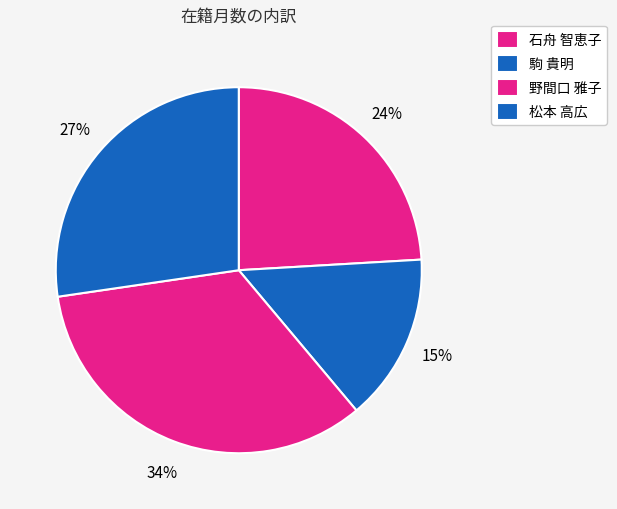

What percentage do 松本 高広 and 石舟 智恵子 together represent?

51.4%